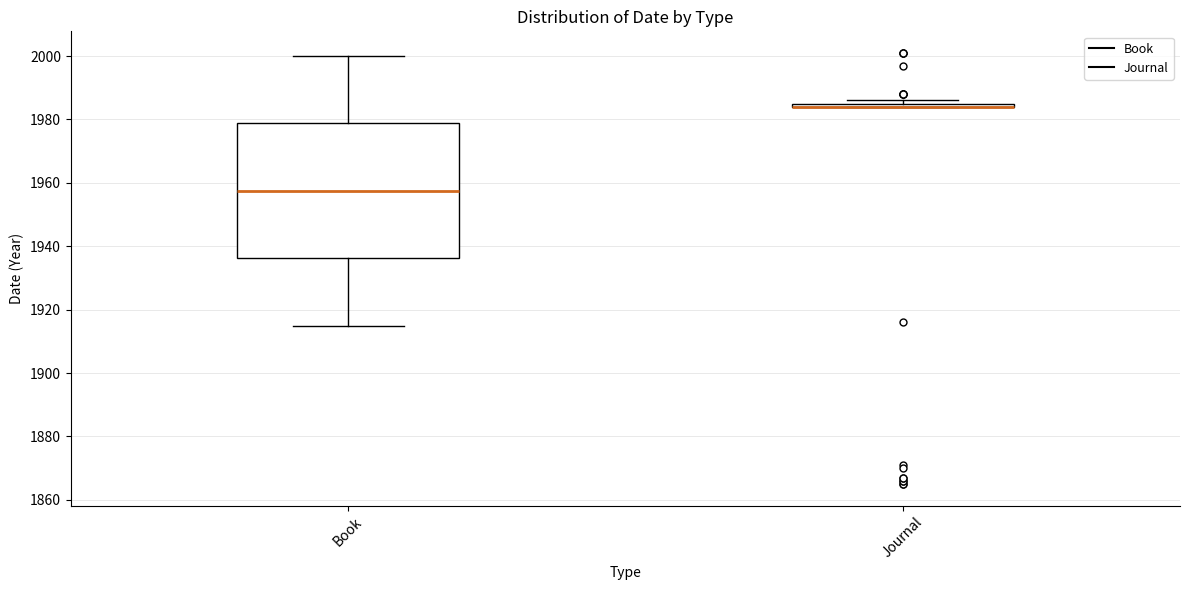

Which box is the tallest, from its lower edge to its upper edge?

Book